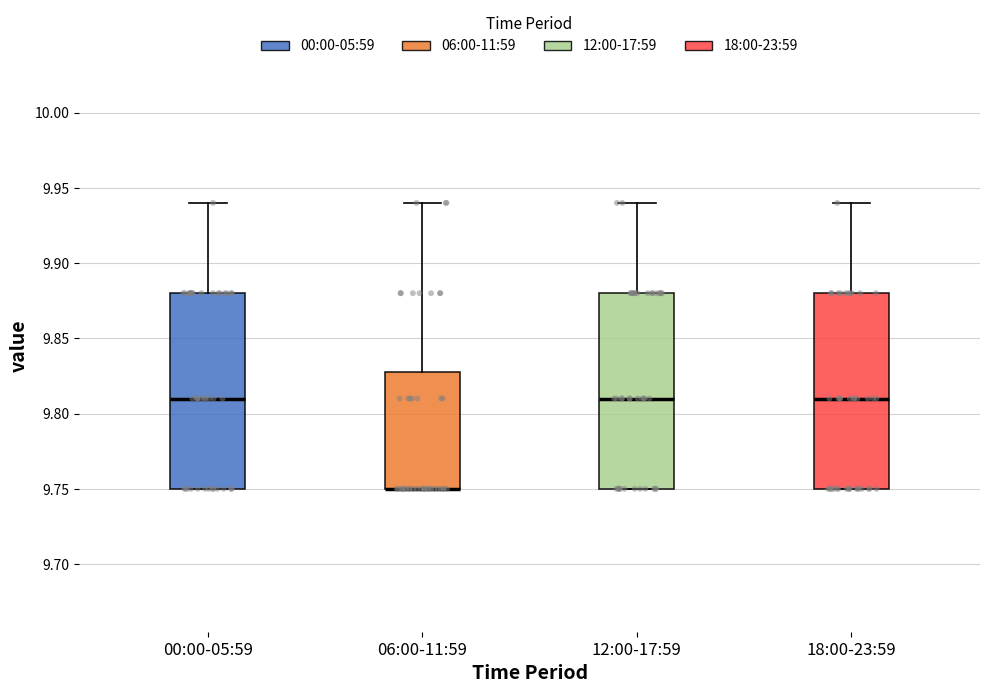

Where is the lower edge of the box for 06:00-11:59 on the y-axis? The values are not printed on the chart, so give them approximately, as read against the axis.

9.75